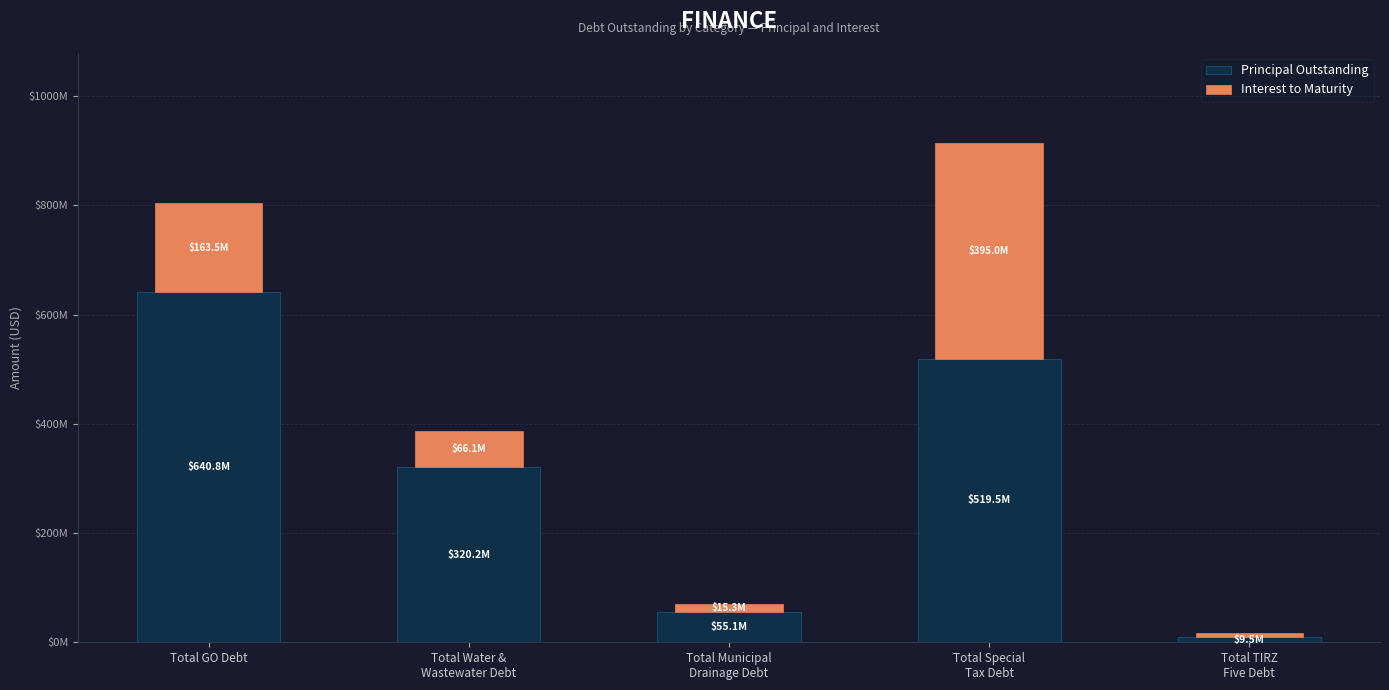

The Interest to Maturity series shows 66134957.8 at Total Water &
Wastewater Debt. True or false?

True